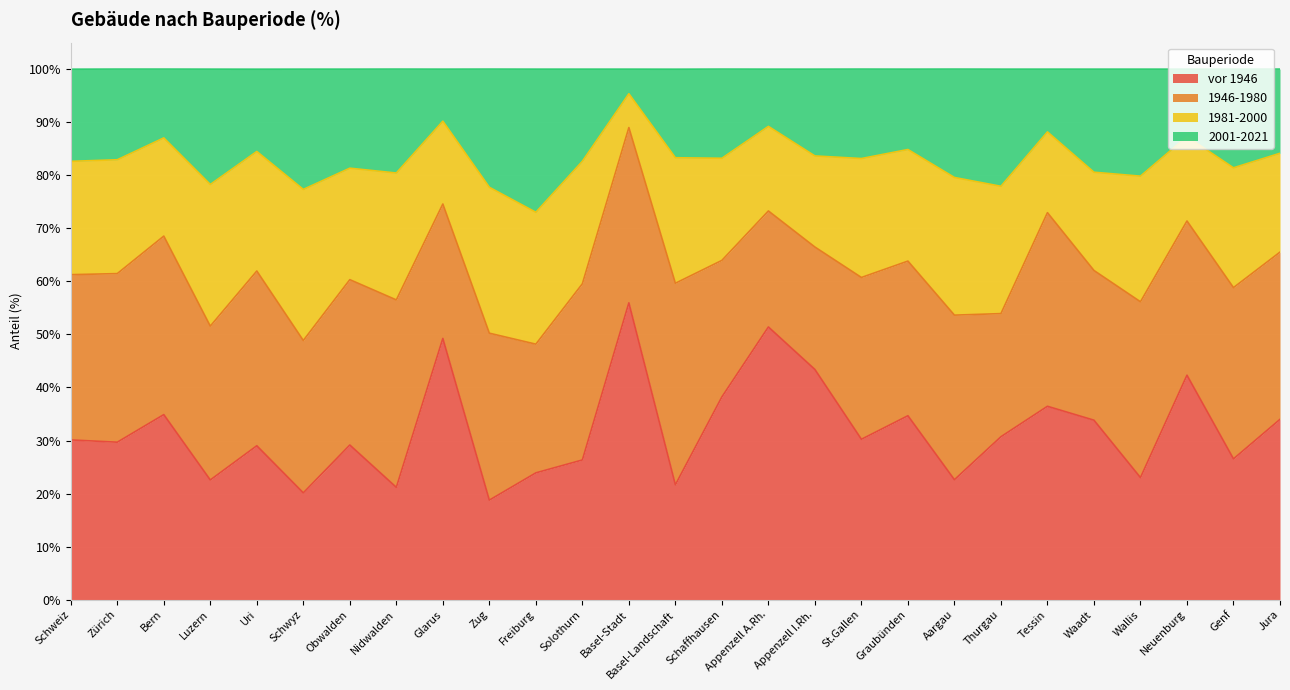

At which category does the chart reach its minimum across all series?

Zug